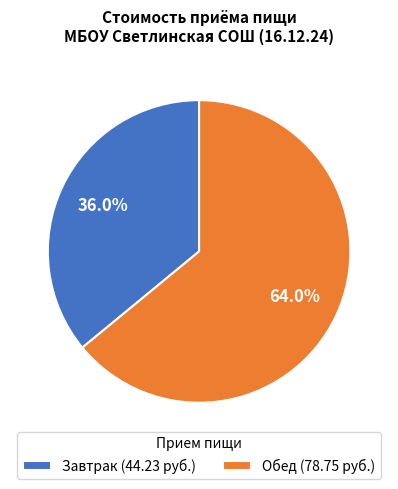

What percentage is the Завтрак slice, to the nearest percent?

36%